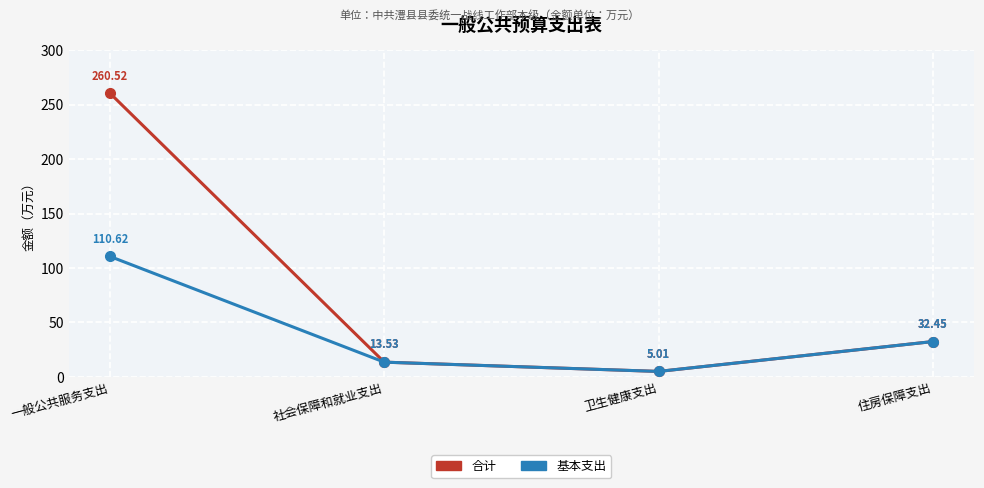

What value does the 基本支出 series have at 社会保障和就业支出?

13.5